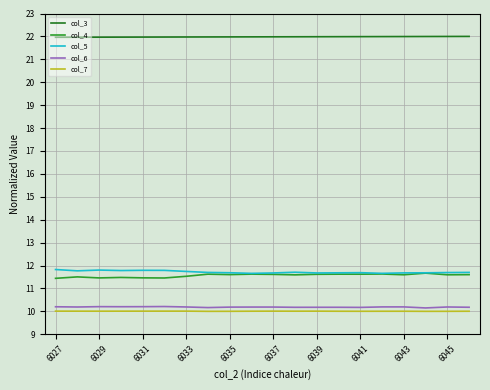

What is the difference between the maximum and minimum values in the col_6 series?

0.1